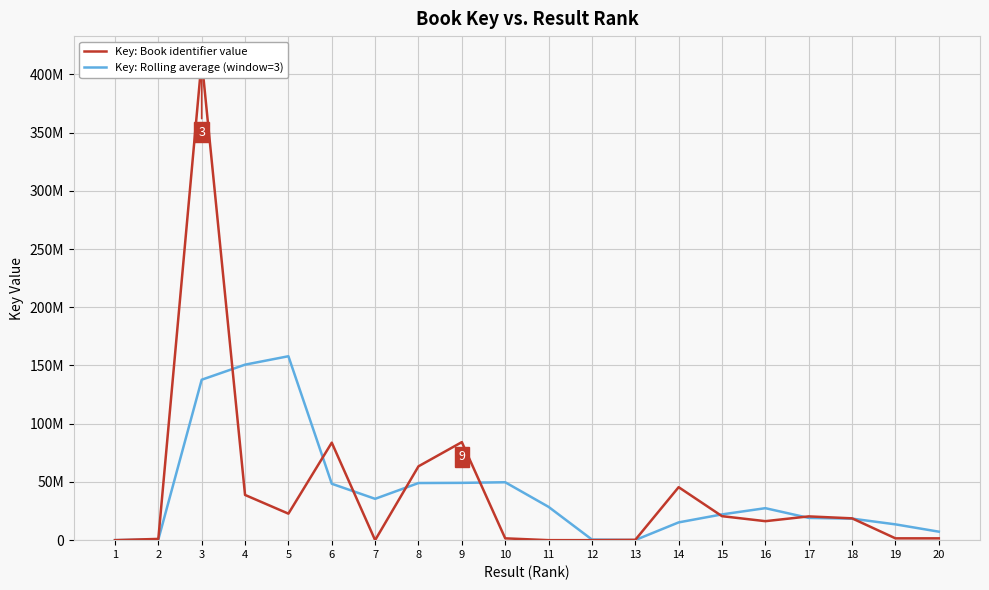

Rank the series by their maximum value, from lowest to highest.

Key: Rolling average (window=3), Key: Book identifier value